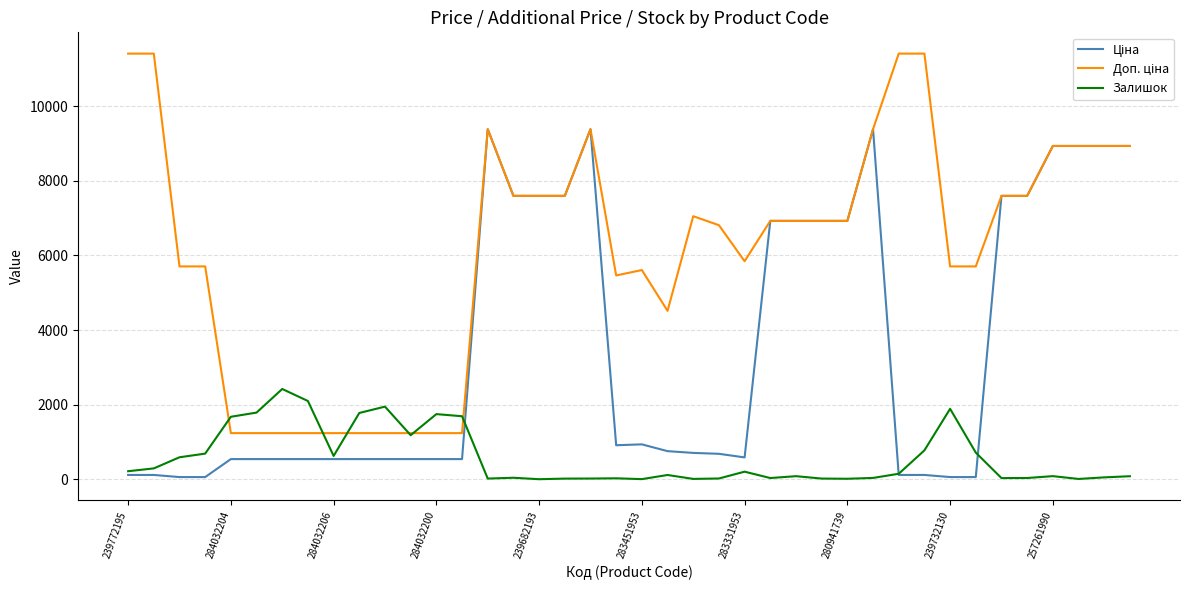

What is the difference between the second highest and minimum values in the Залишок series?

2096.0